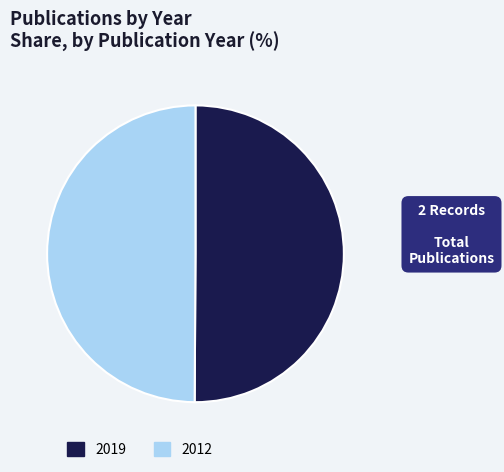

Is the sum of 2019 and 2012 greater than half?

Yes